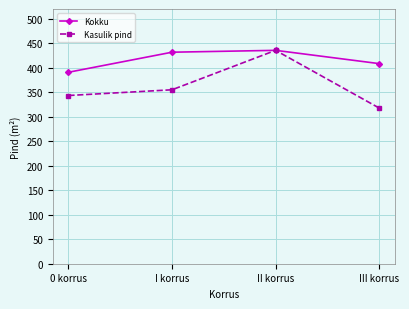

What is the highest value of the Kasulik pind series?

435.6